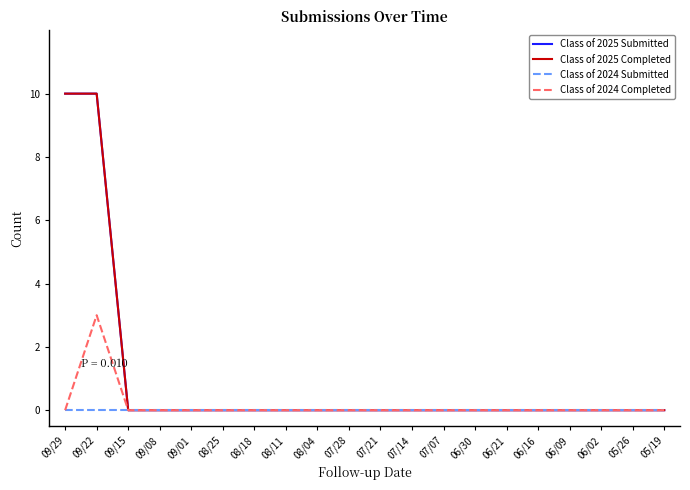

What is the difference between the second highest and second lowest values in the Class of 2025 Submitted series?

10